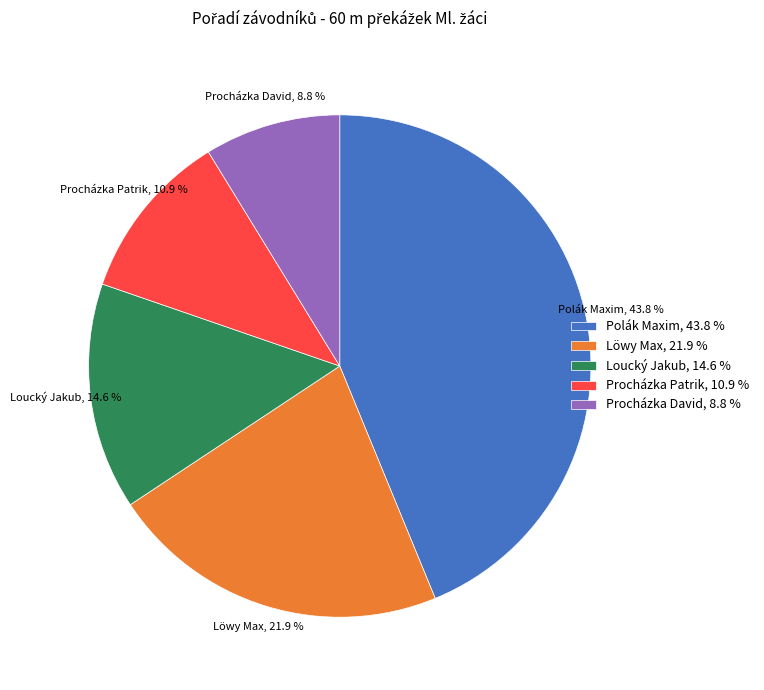

To the nearest percent, what is the combined percentage of Procházka David and Polák Maxim?

53%